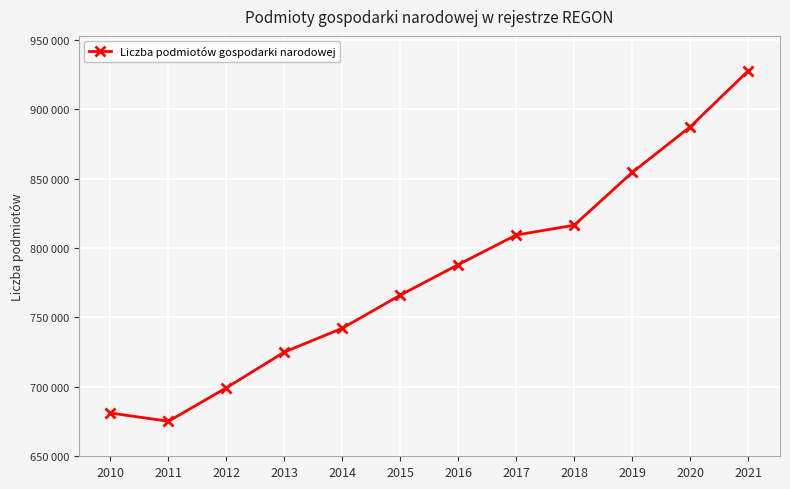

Is it true that the value at 2014 is 742172?

True